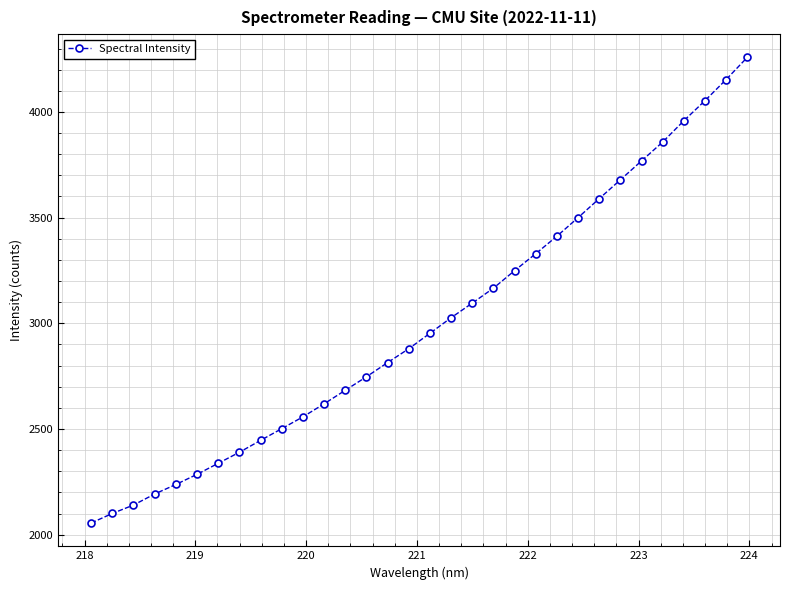

What is the minimum value shown in the chart?

2055.1